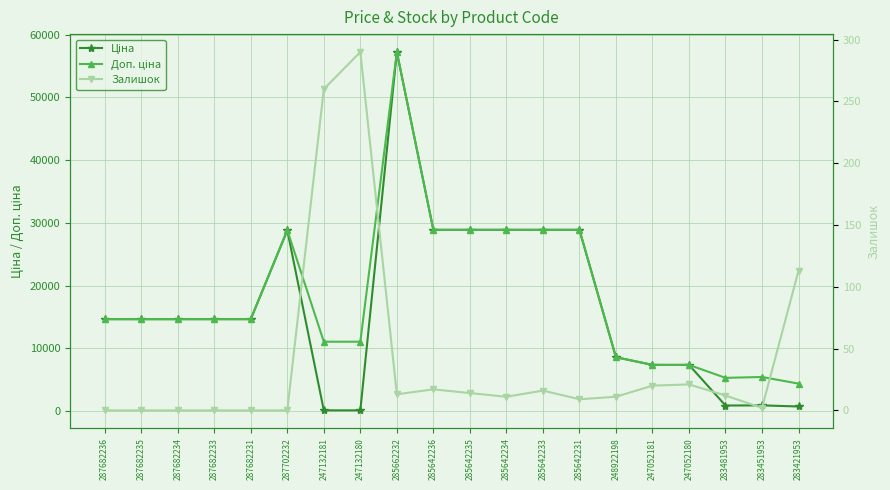

What is the average value of the Ціна series?

16489.8